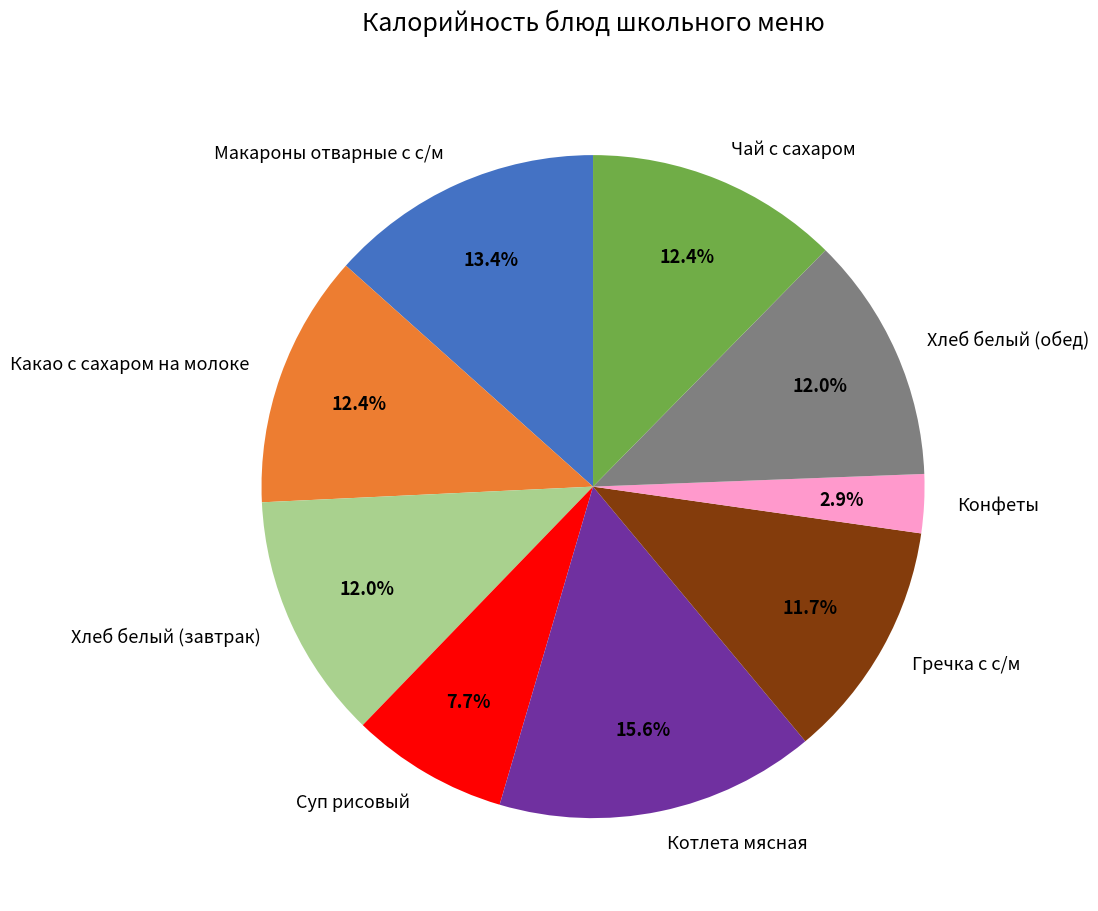

Which slice is the largest?

Котлета мясная